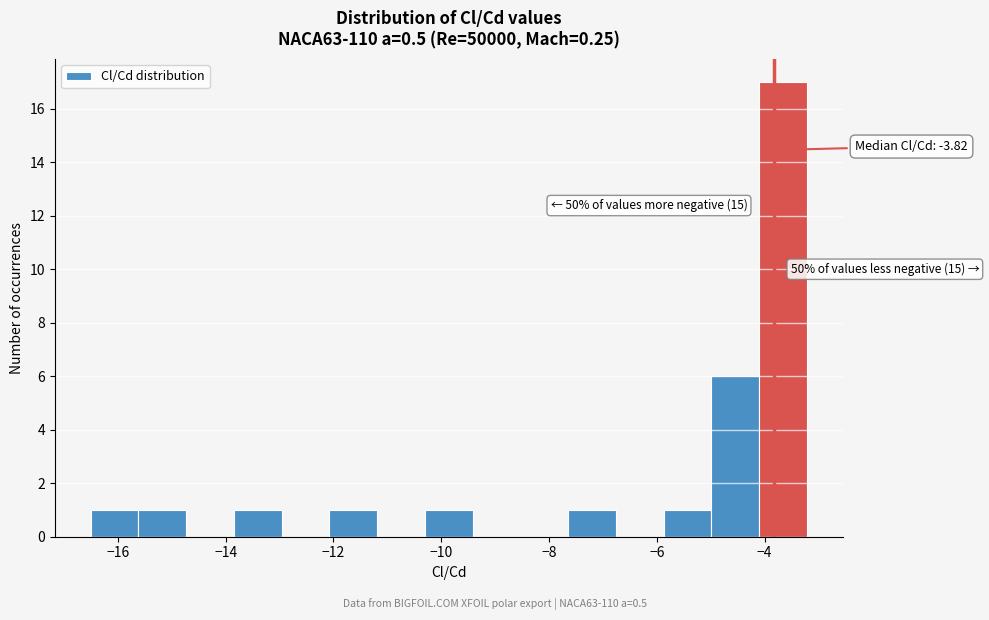

Which range on the x-axis has the tallest bar?

-4.2 to -3.2